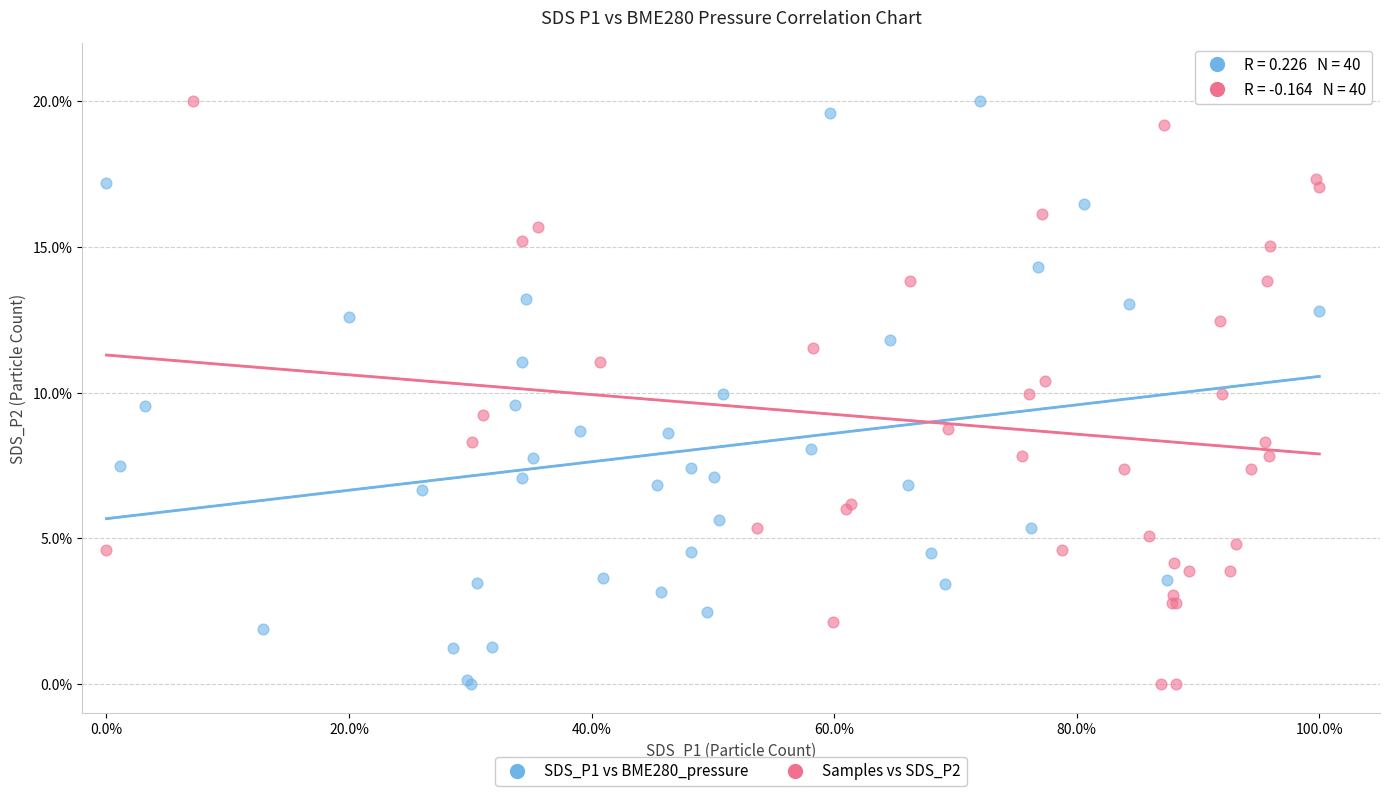

What are all the series names shown in the legend?

SDS_P1 vs BME280_pressure, Samples vs SDS_P2